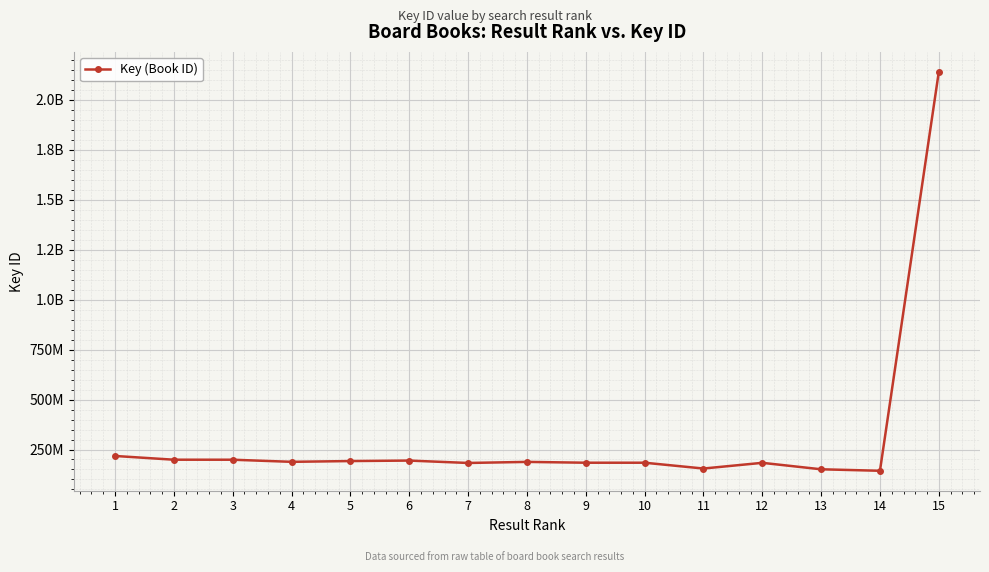

What is the change in value from 1 to 3?

-18798567